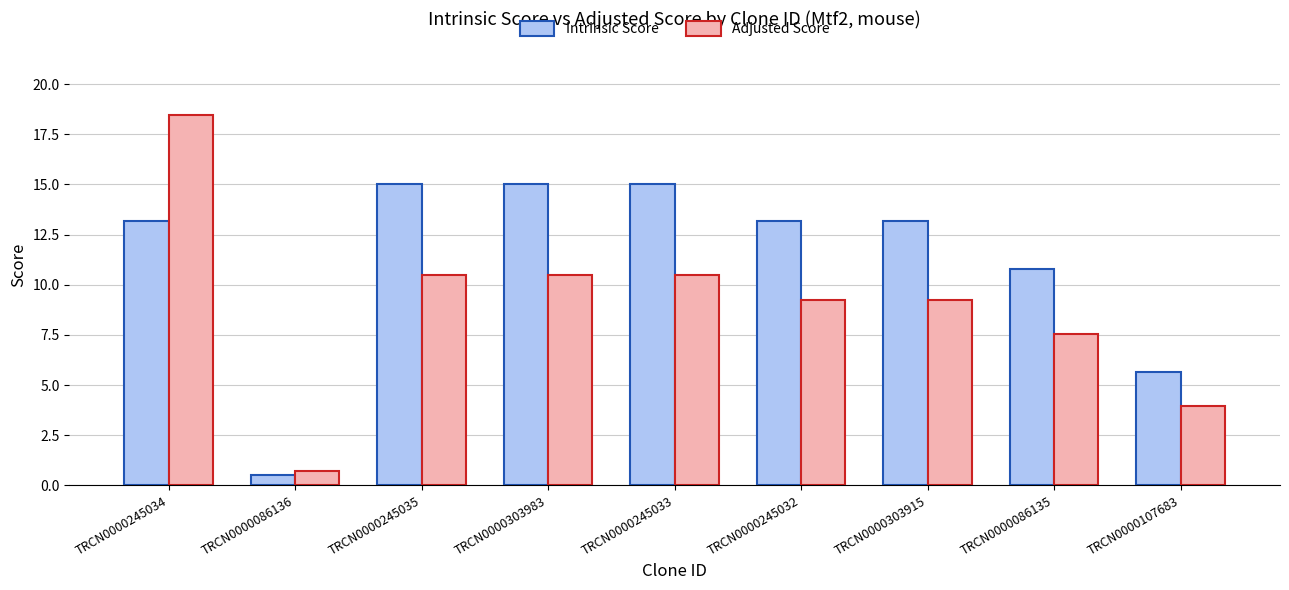

How many data points does each series have?

9